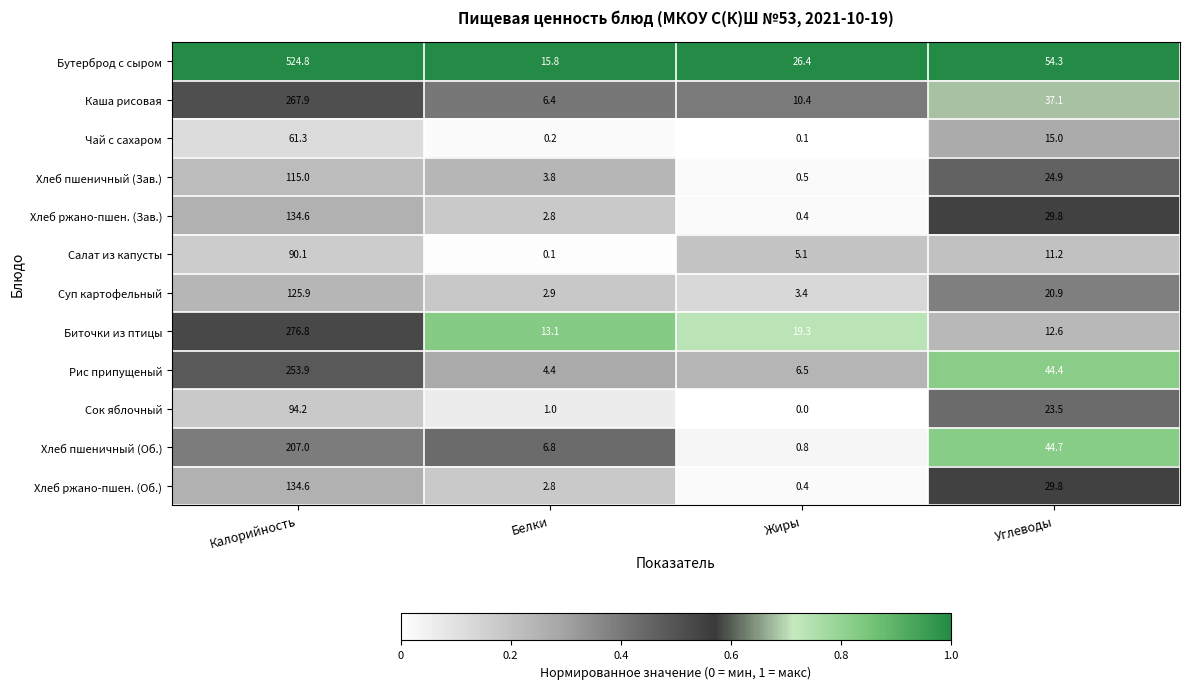

Where is Биточки из птицы nearest to the value 144?

Жиры